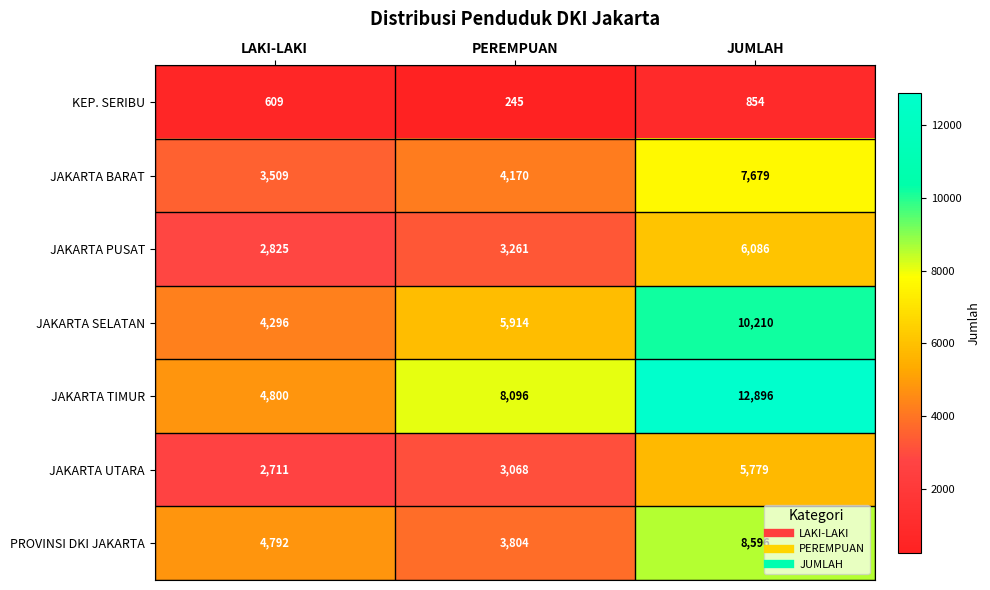

At JUMLAH, list the series in order from largest to smallest.

JAKARTA TIMUR, JAKARTA SELATAN, PROVINSI DKI JAKARTA, JAKARTA BARAT, JAKARTA PUSAT, JAKARTA UTARA, KEP. SERIBU